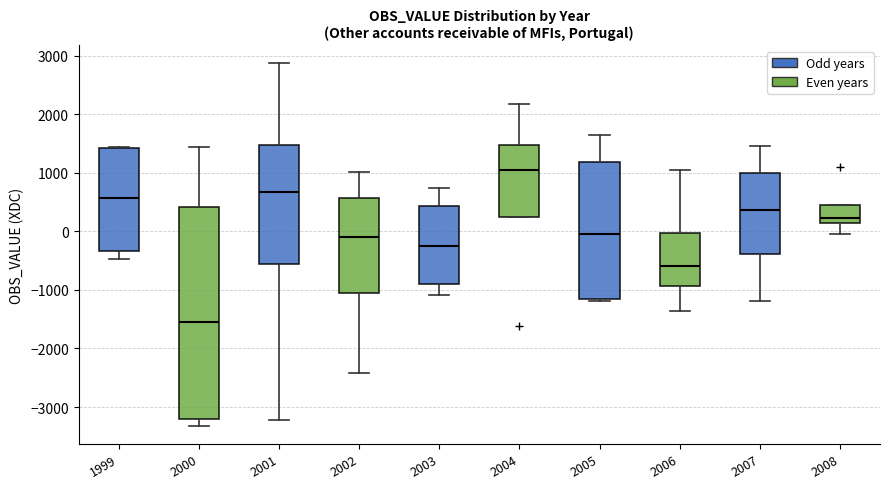

Which box is the tallest, from its lower edge to its upper edge?

2000